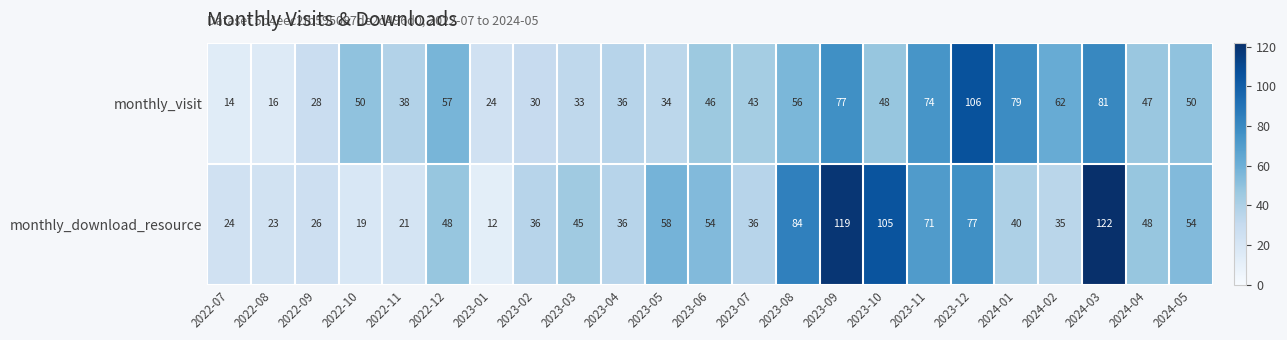

At which label is monthly_download_resource closest to 67?

2023-11